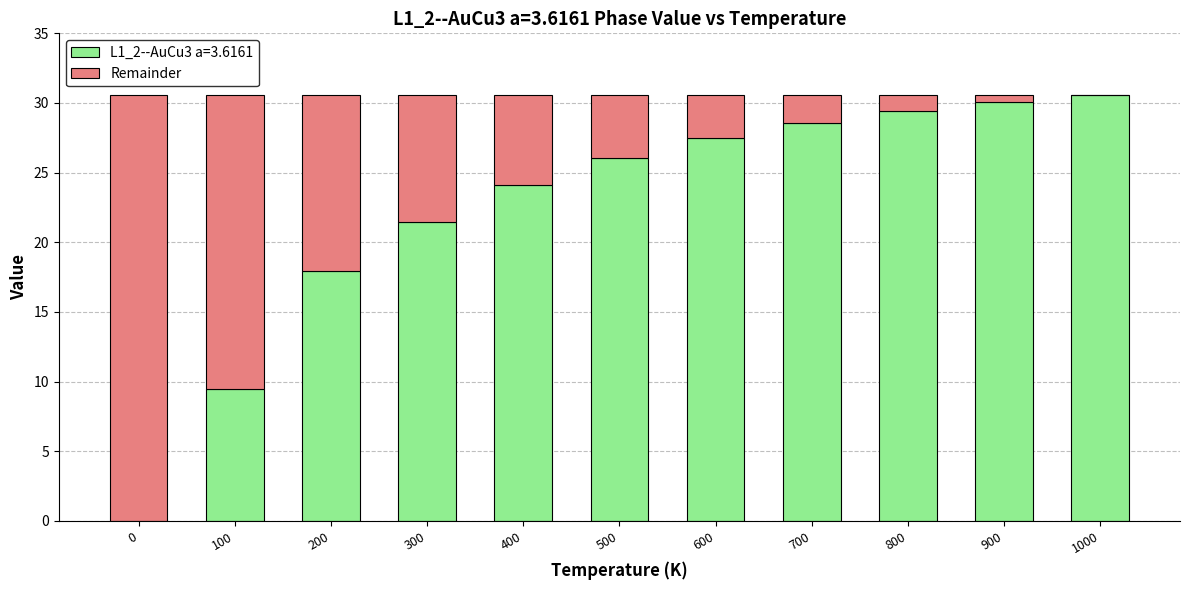

The value of L1_2--AuCu3 a=3.6161 at 0 is 0.0. True or false?

True